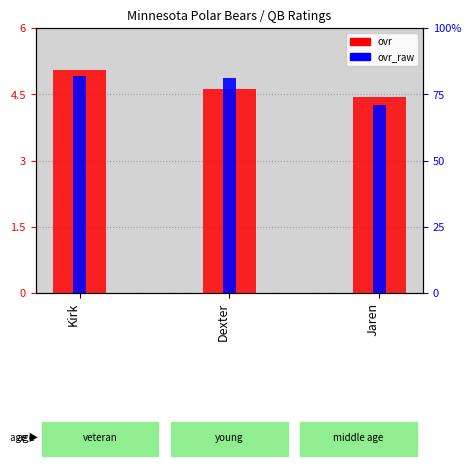

How many groups of bars are there?

3